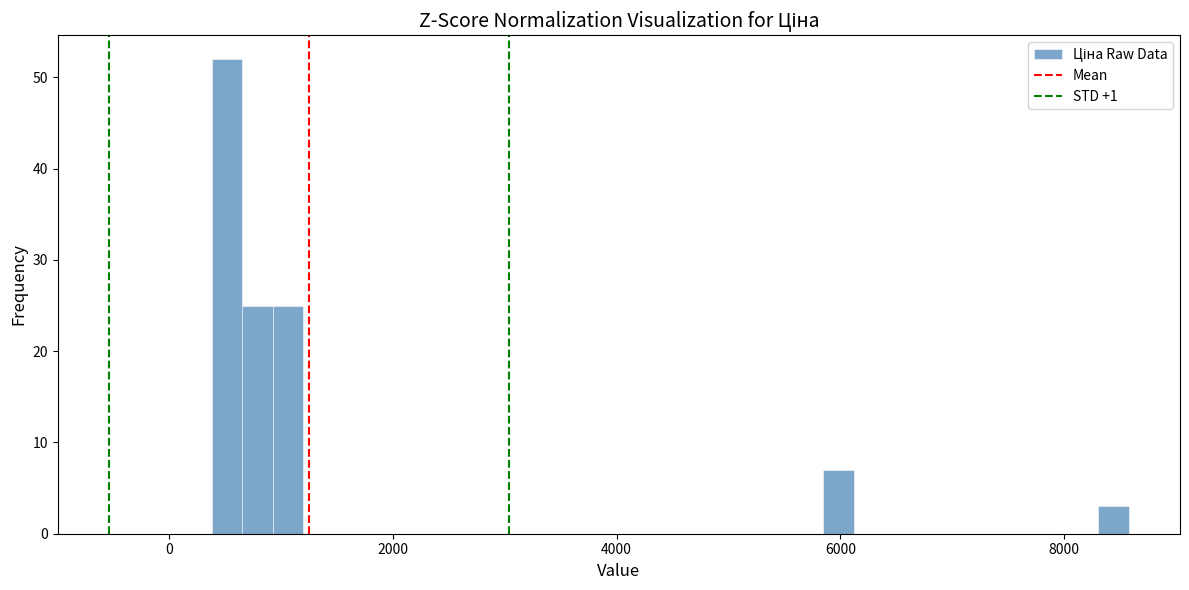

Read against the x-axis, roughly where is the centre of the tallest bar?

600